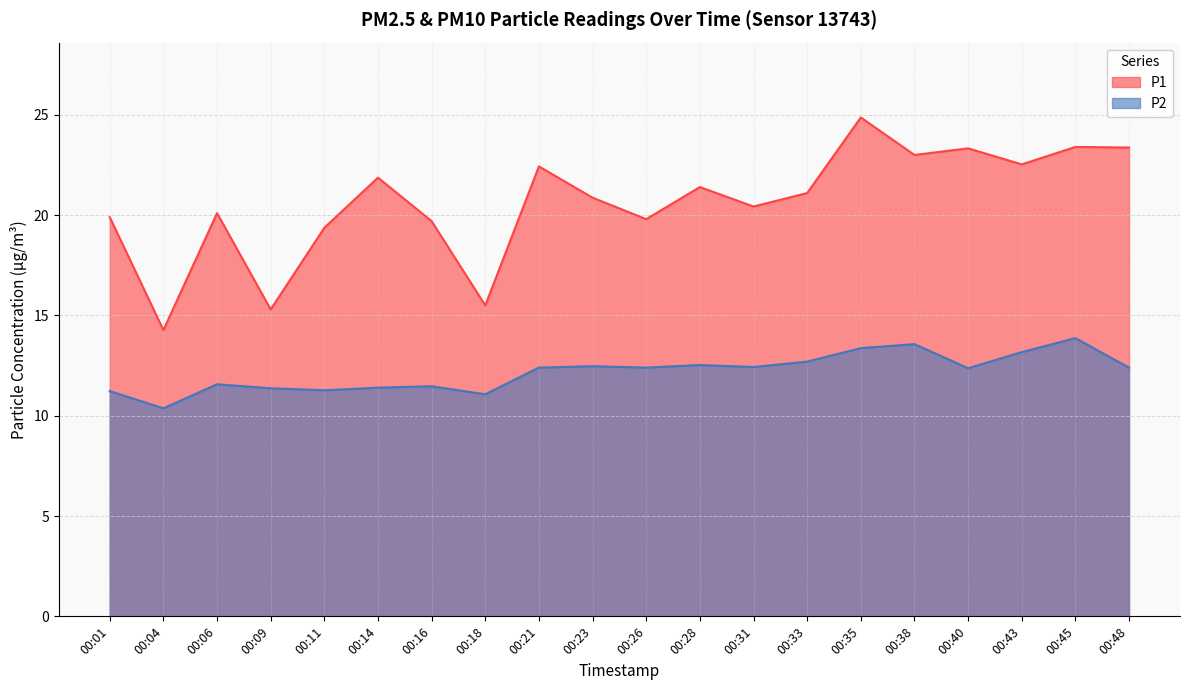

Which series has the largest total across all categories?

P1